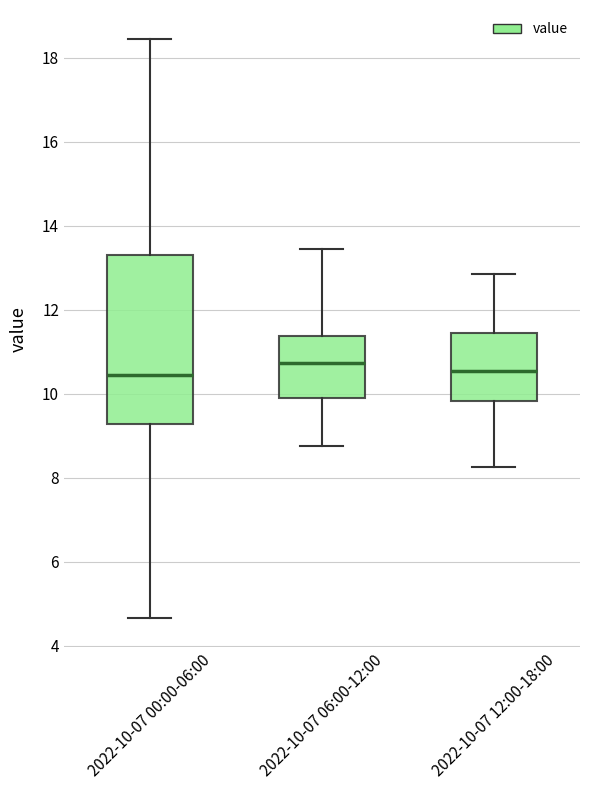

Where is the upper edge of the box for 2022-10-07 00:00-06:00 on the y-axis? The values are not printed on the chart, so give them approximately, as read against the axis.

13.4